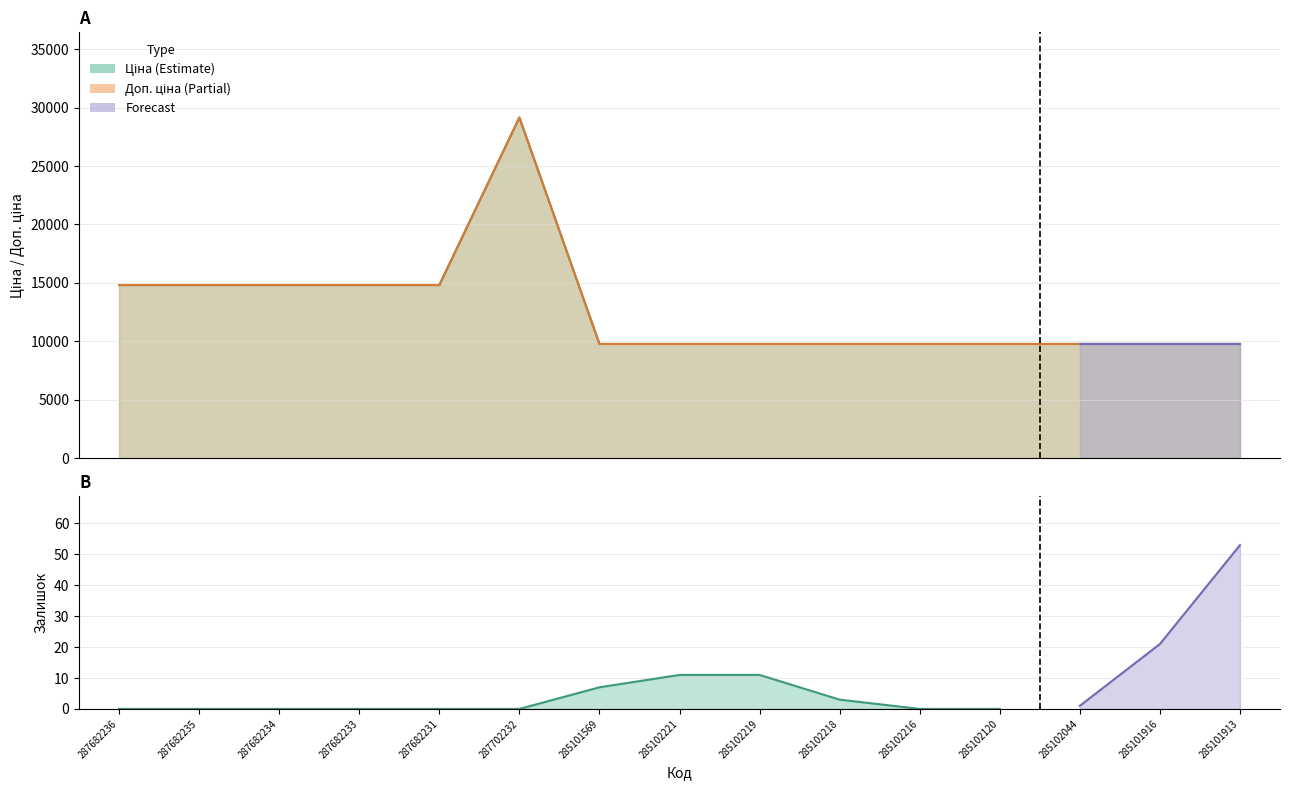

What is the total value across all series at 287682234?

29635.2